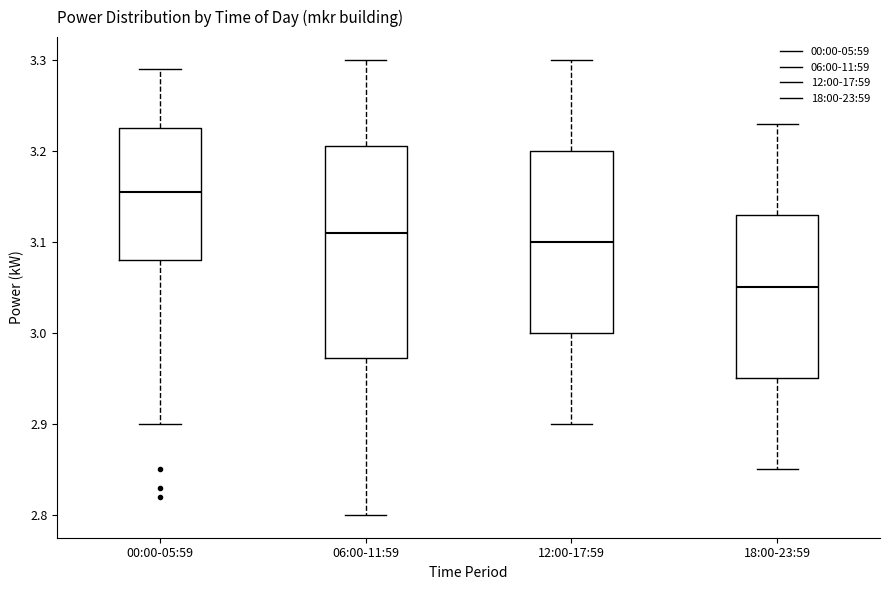

Which box has the lowest median line?

18:00-23:59